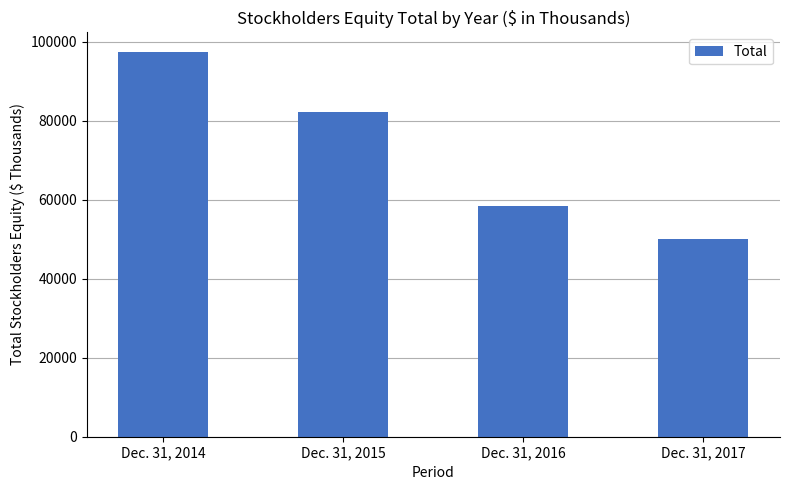

Reading right to left, transcribe all the data shown in this chart.

50044	58446	82325	97563